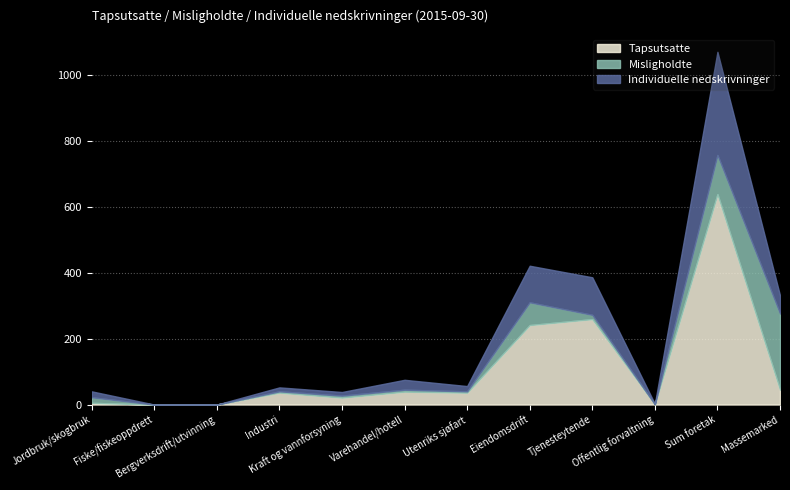

What is the maximum value shown in the chart?

638